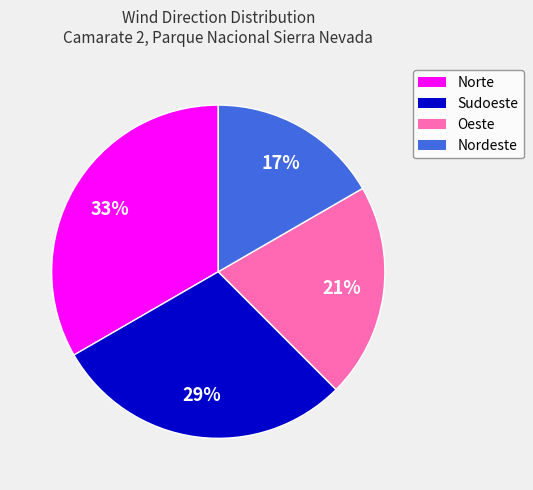

Does Nordeste represent more than half of the total?

No